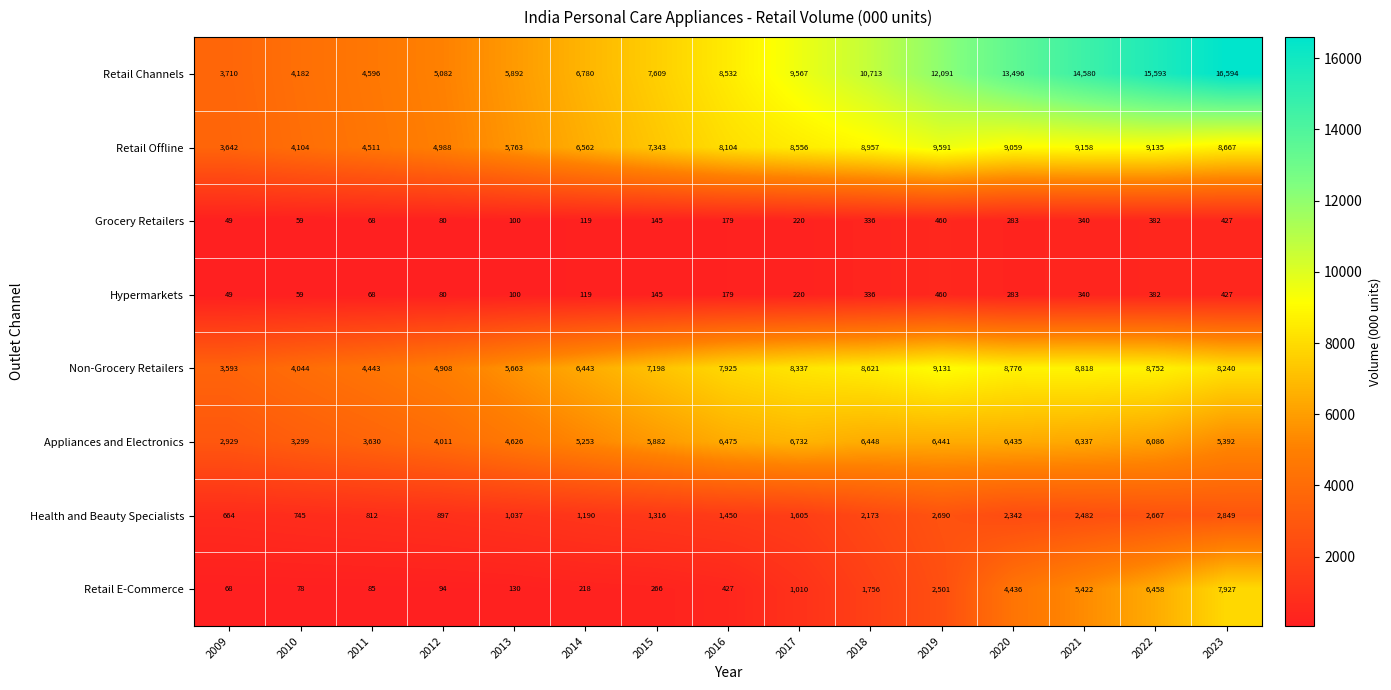

Which category has the lowest value in the Hypermarkets series?

2009